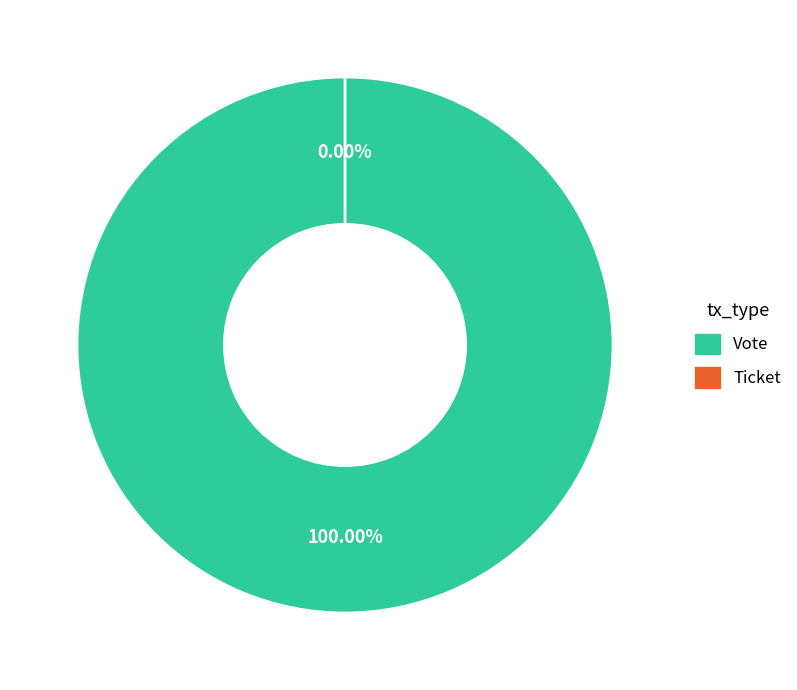

Which slice is the smallest?

Ticket